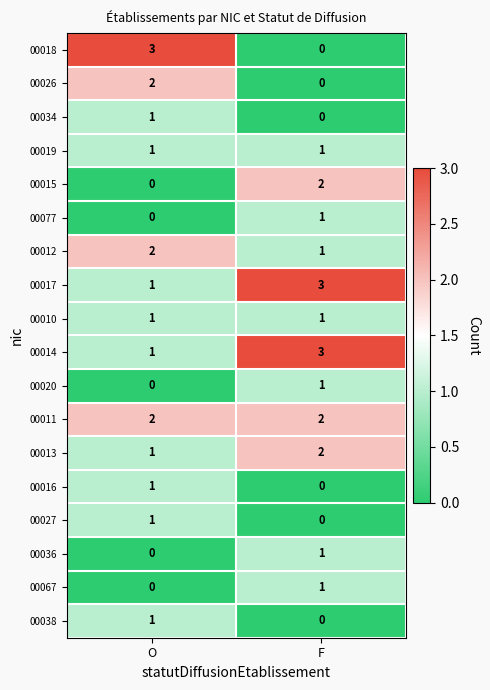

What is the total value across all series at F?

19